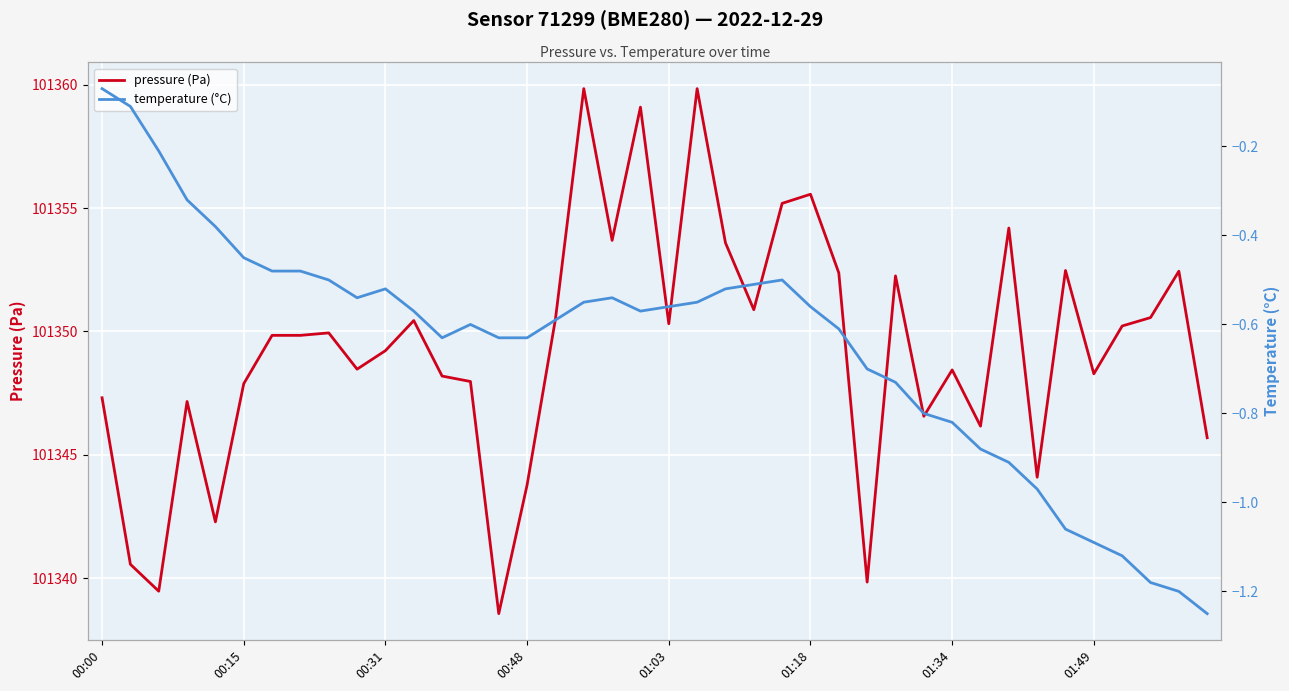

True or false: pressure (Pa) has more than 1 interior local peaks.

True